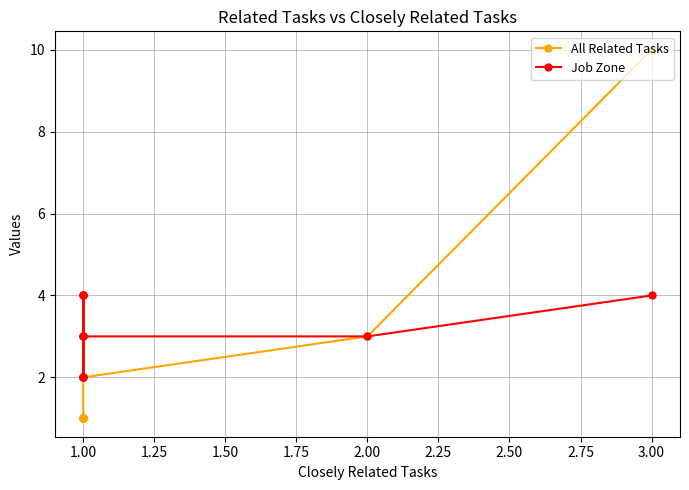

What are all the series names shown in the legend?

All Related Tasks, Job Zone